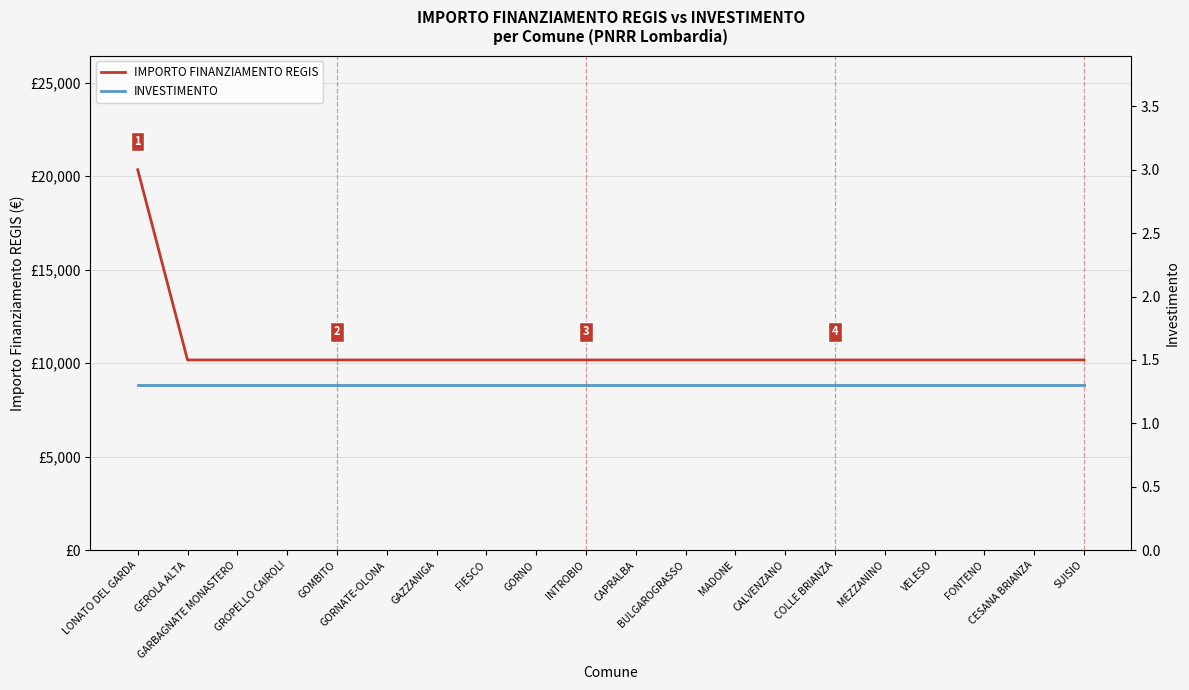

True or false: IMPORTO FINANZIAMENTO REGIS and INVESTIMENTO cross at least once.

False